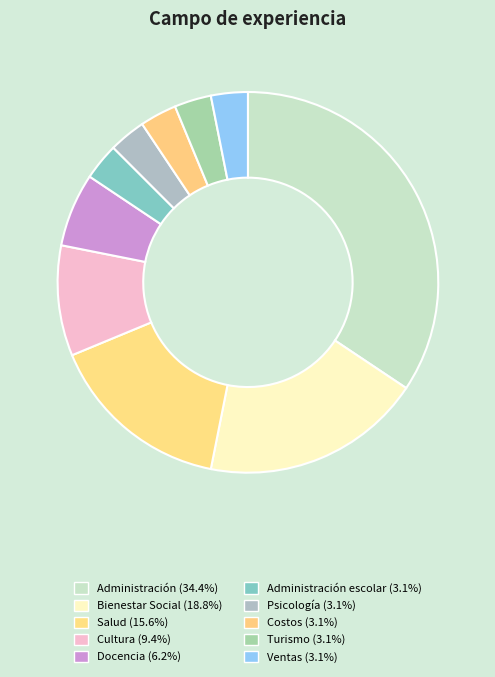

To the nearest percent, what is the difference between the largest and smallest slice percentages?

31%